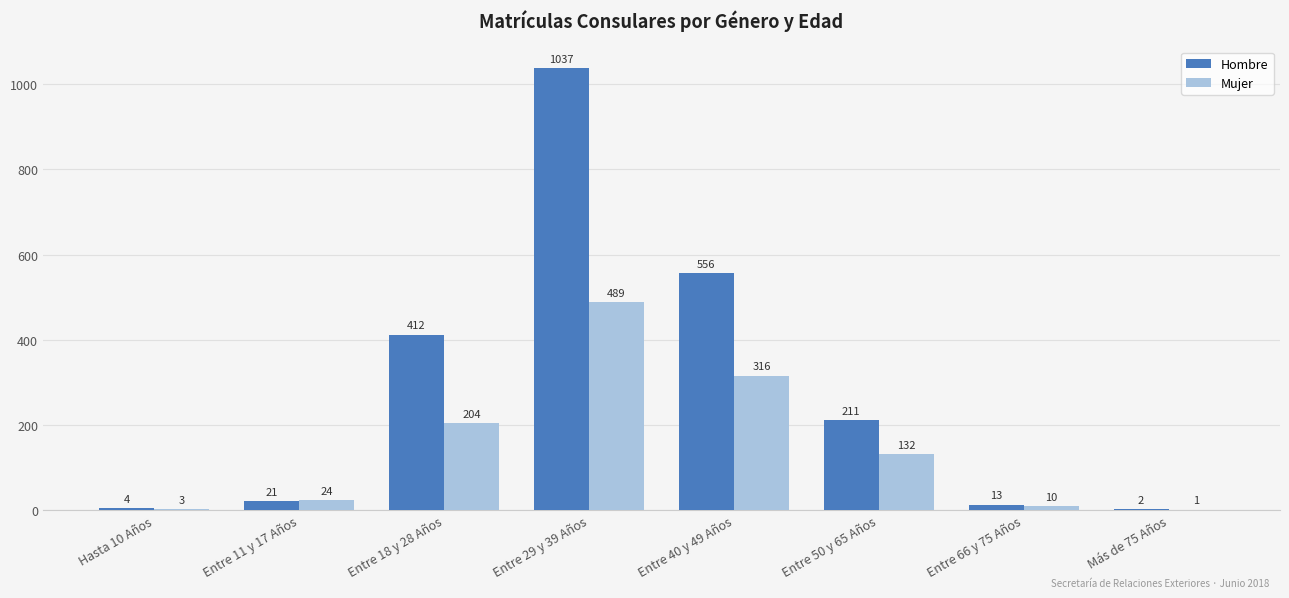

Which series changed the most between Hasta 10 Años and Entre 29 y 39 Años?

Hombre